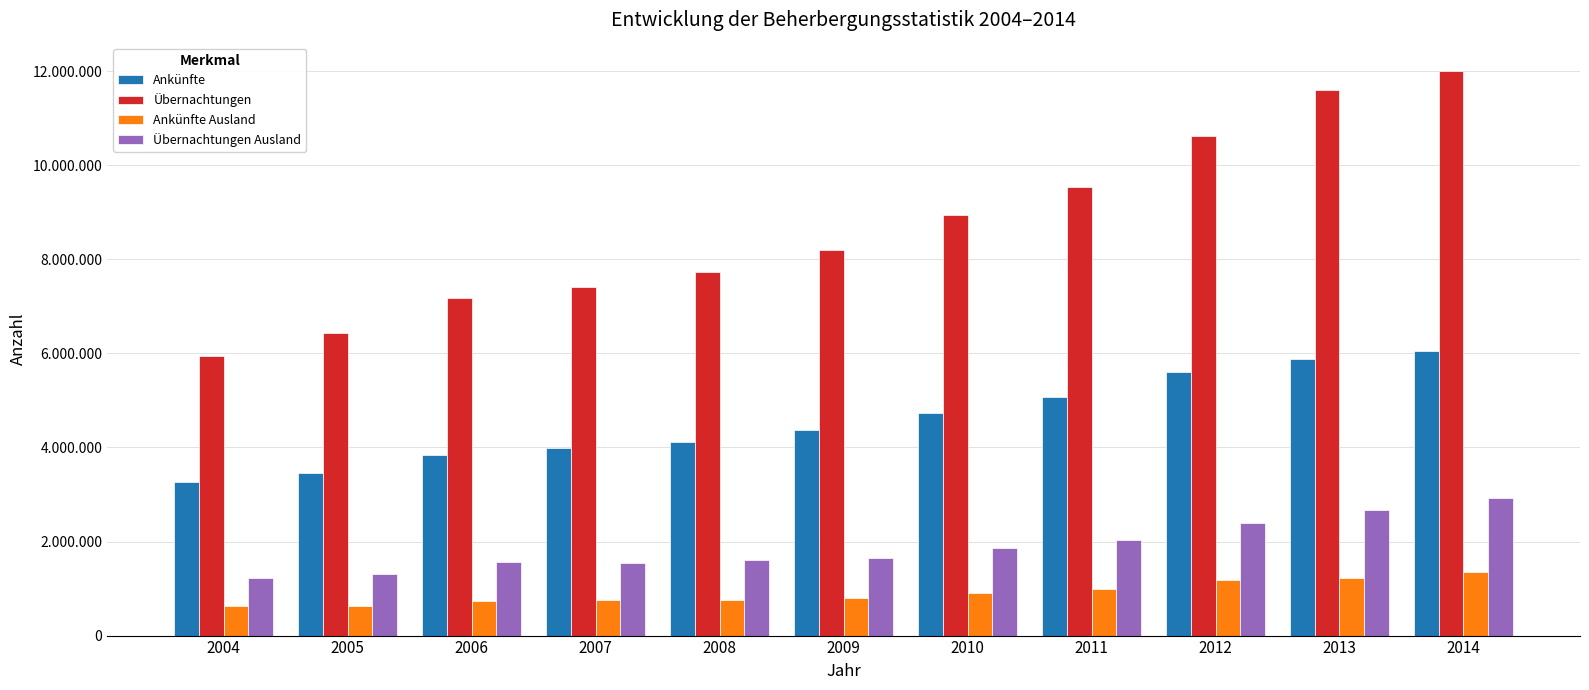

Which series changed the most between 2012 and 2013?

Übernachtungen